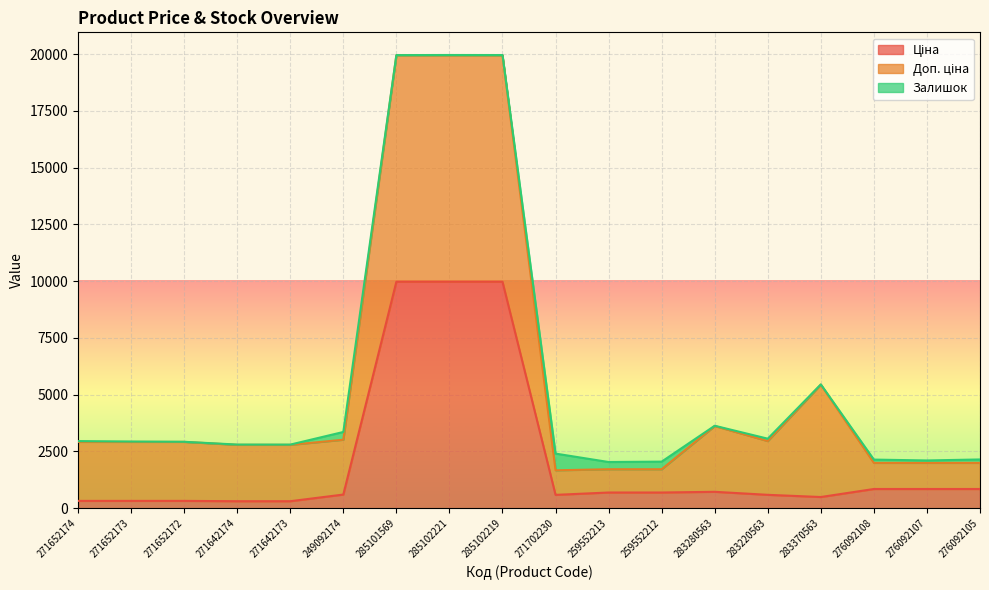

At which category does Доп. ціна reach its first local valley?

271702230